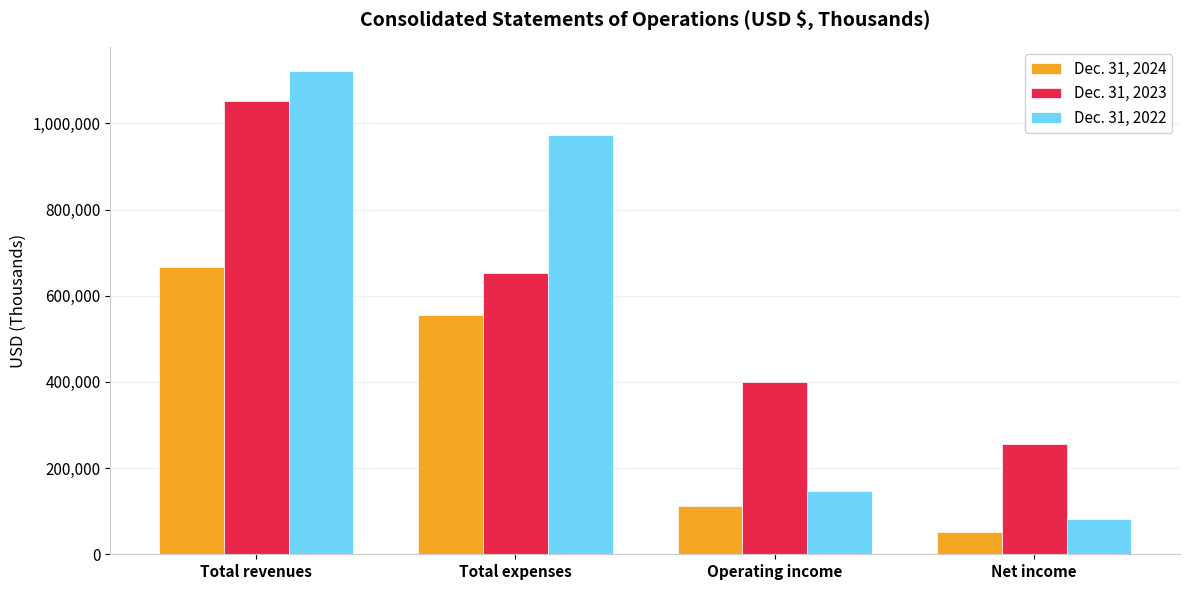

Are the bars horizontal?

No